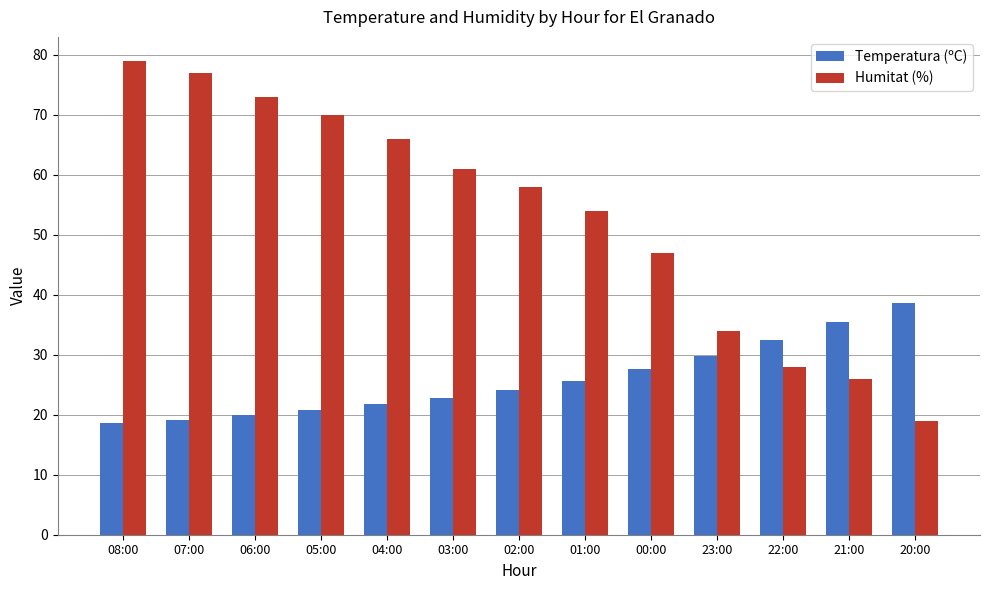

The Humitat (%) series shows 17.2 at 00:00. True or false?

False